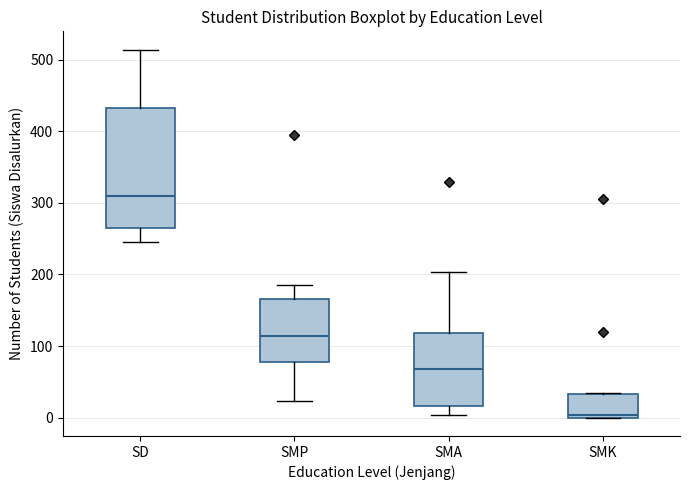

Which box is the tallest, from its lower edge to its upper edge?

SD